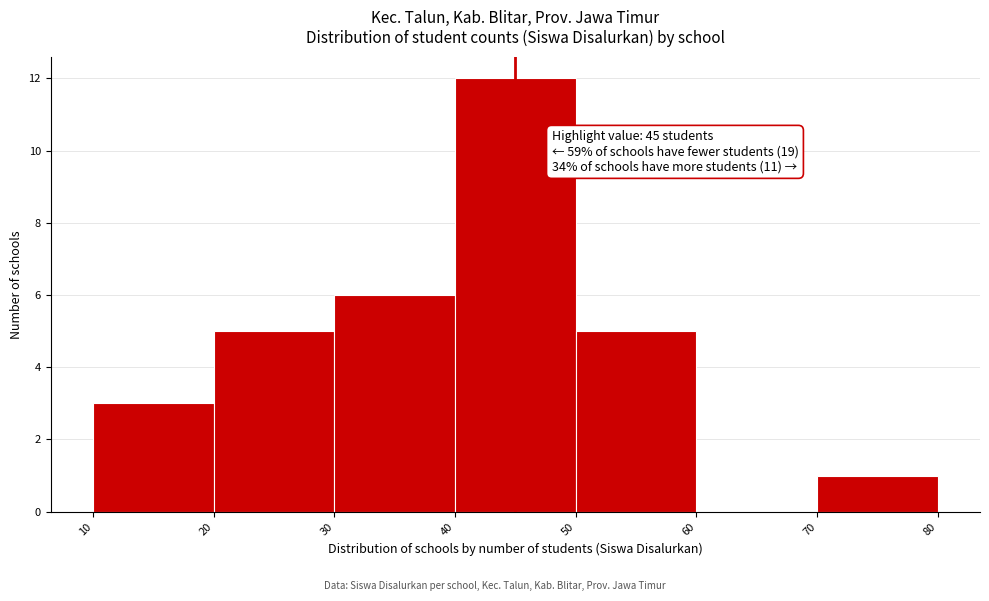

Over which range of the x-axis is the bar tallest?

40 to 50